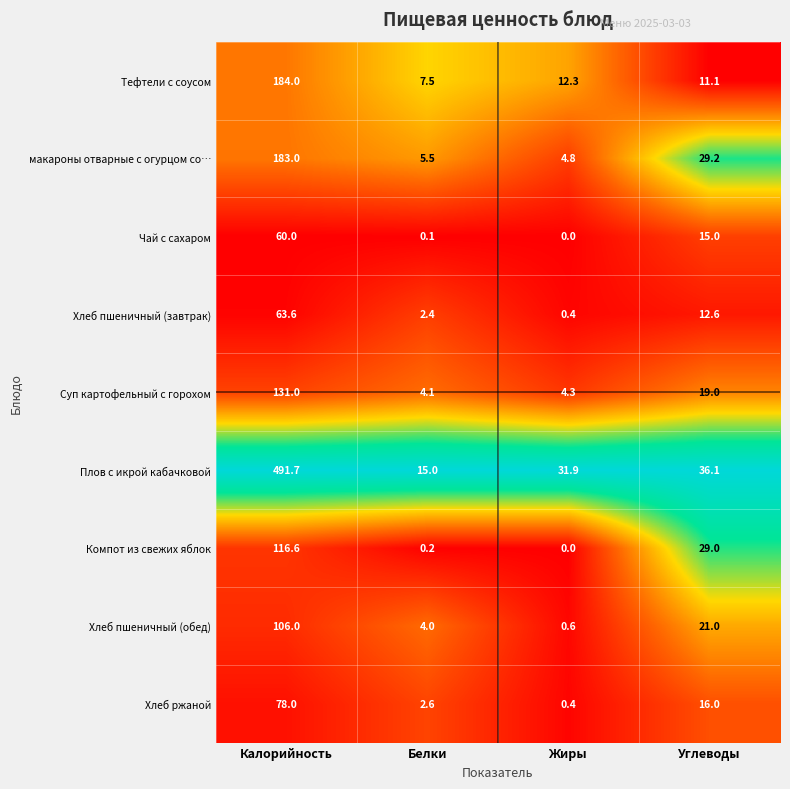

What is the total value across all series at Углеводы?

189.0